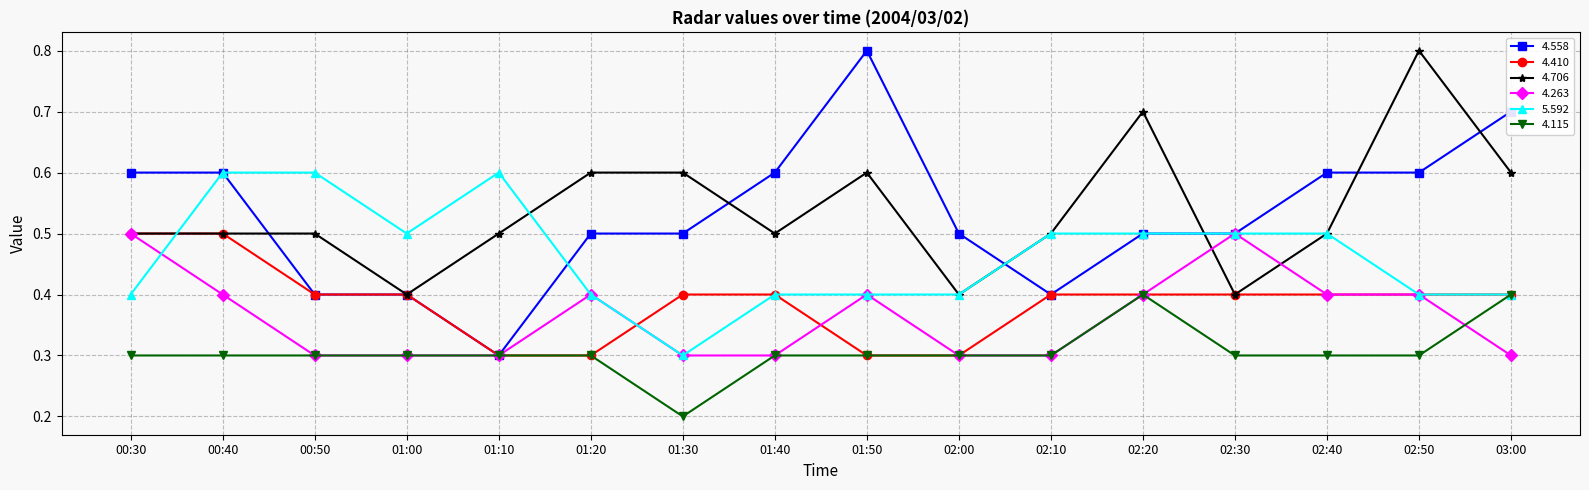

The value of 4.115 at 00:40 is 0.3. True or false?

True